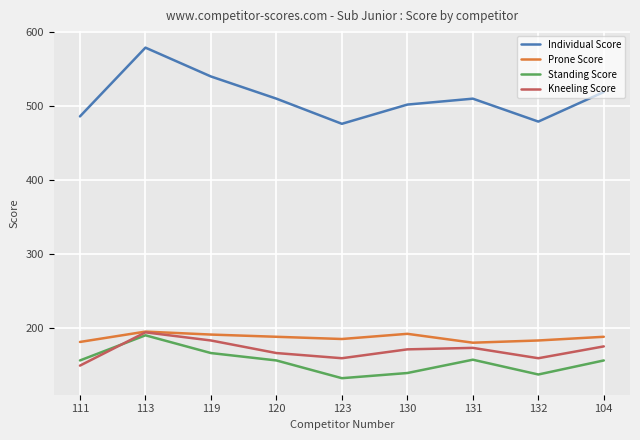

What is the difference between the maximum and minimum values in the Individual Score series?

103